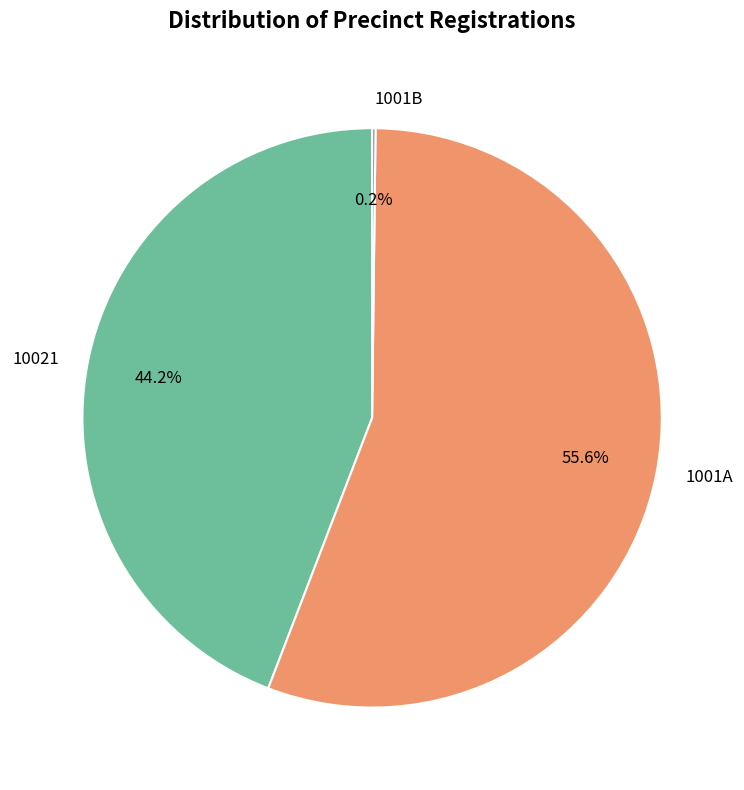

True or false: 1001A accounts for 56% of the total.

True